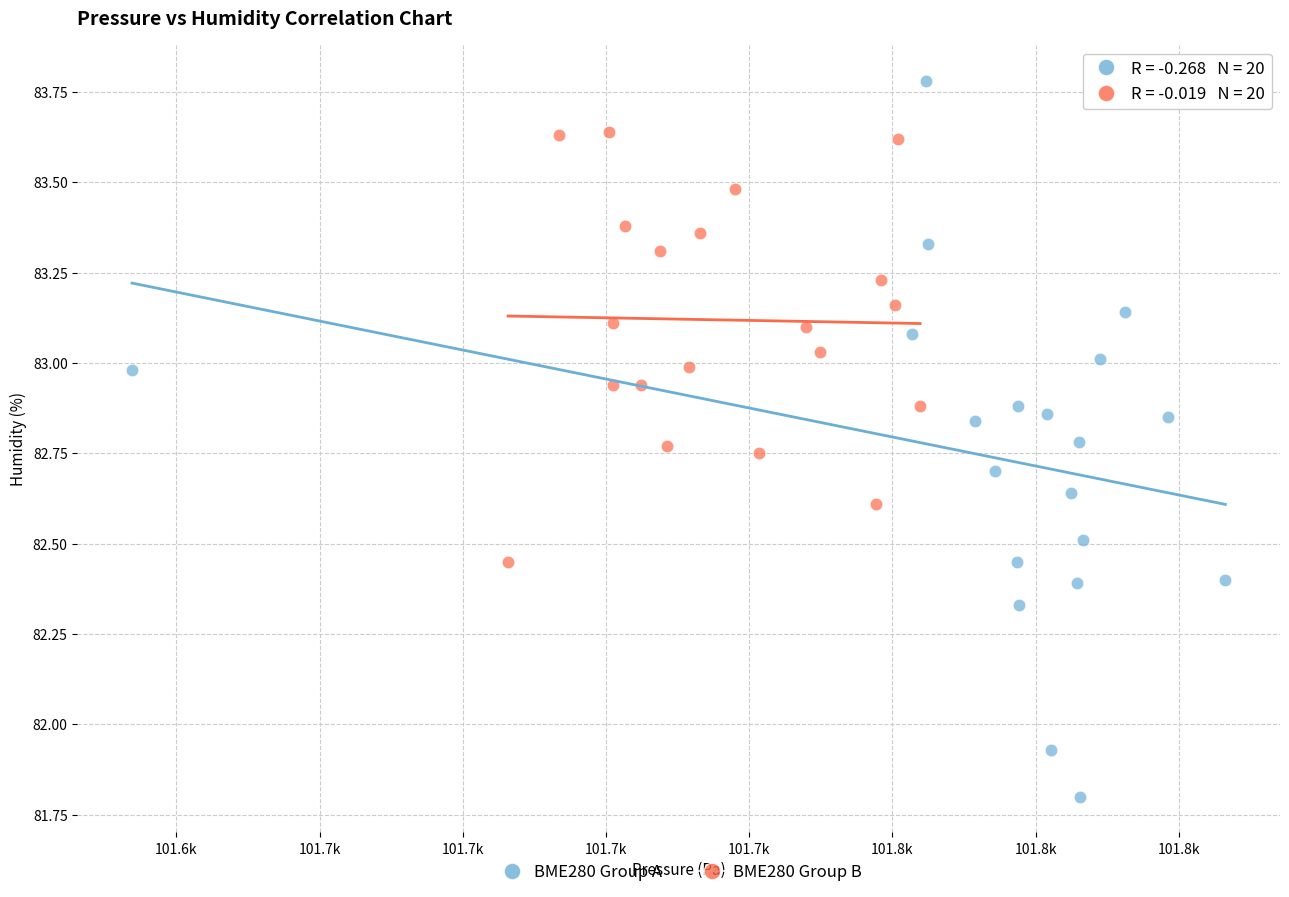

Which series has the largest Y range (max minus min)?

BME280 Group A